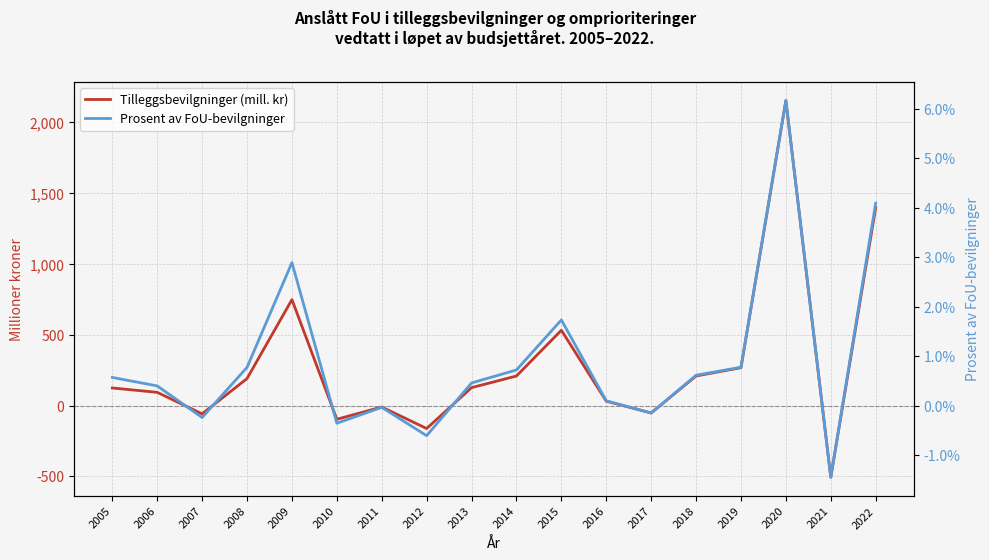

Rank the series by their maximum value, from lowest to highest.

Prosent av FoU-bevilgninger, Tilleggsbevilgninger (mill. kr)